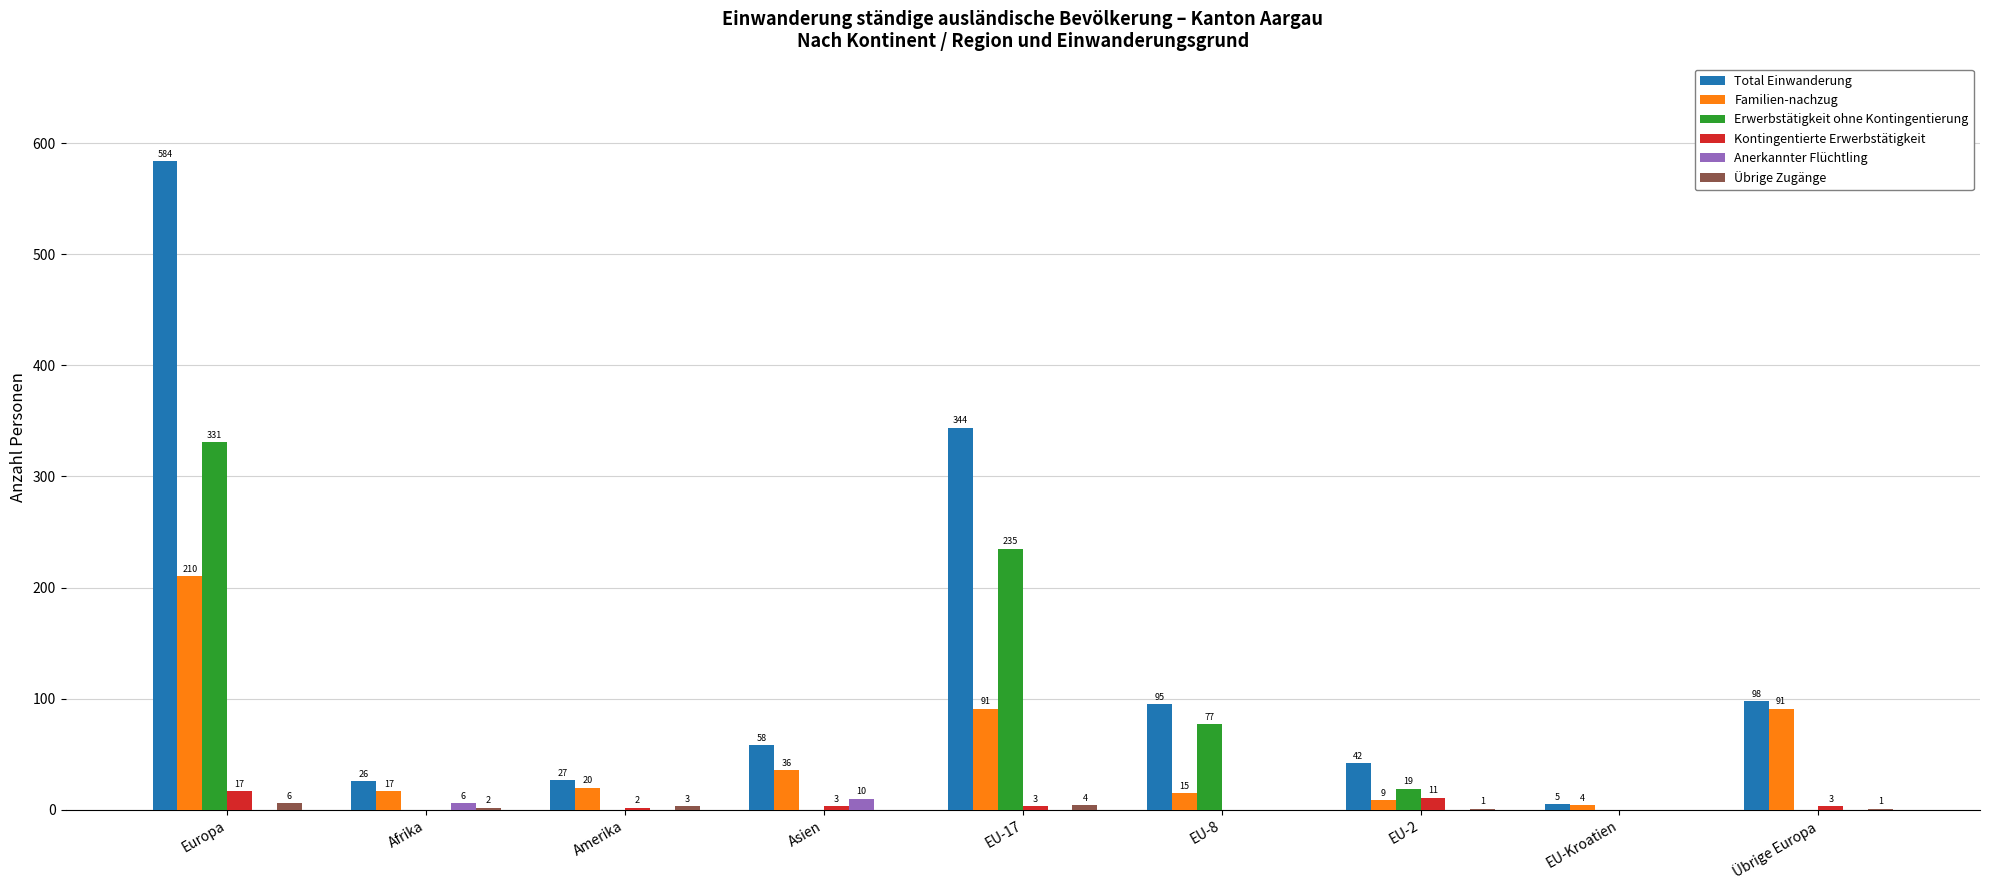

At which category is the sum across all series the highest?

Europa